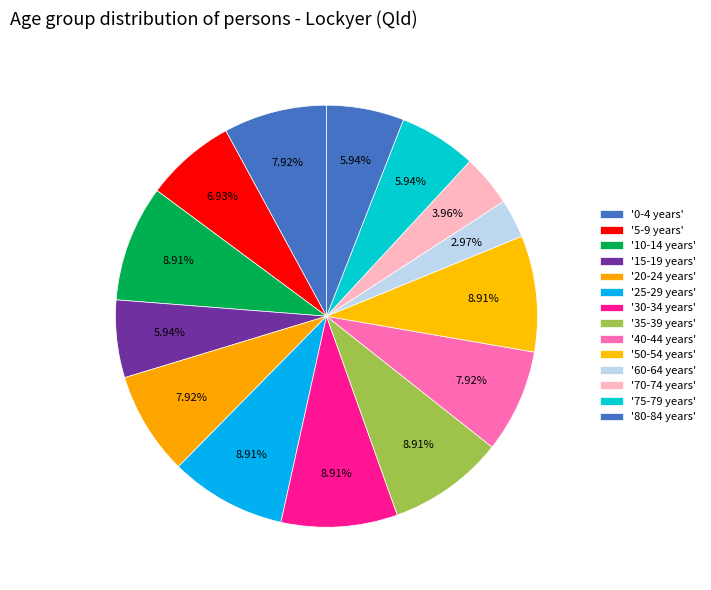

Does any single category account for the majority?

No